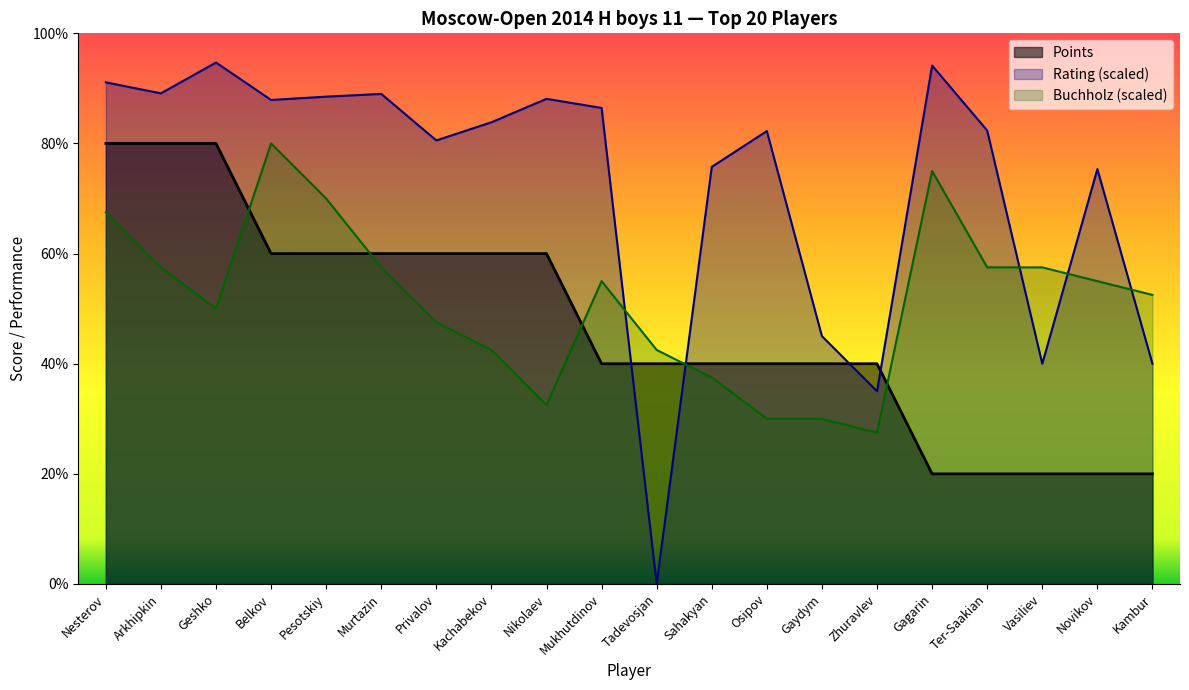

In Buchholz, how many points are lower than both neighbors (excluding endpoints)?

3